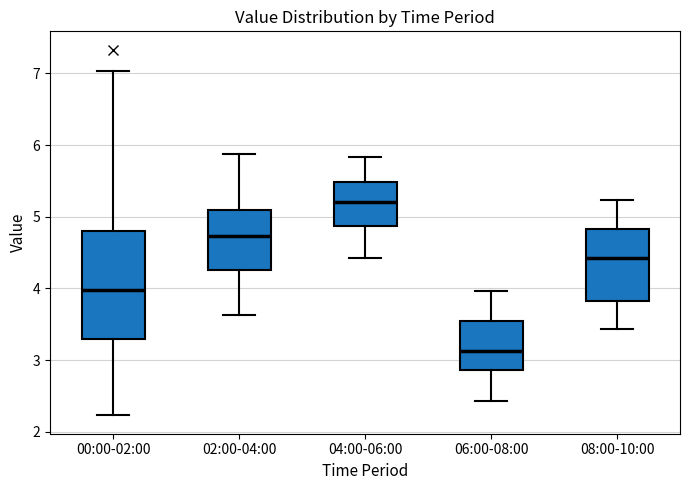

Where is the lower edge of the box for 00:00-02:00 on the y-axis? The values are not printed on the chart, so give them approximately, as read against the axis.

3.3